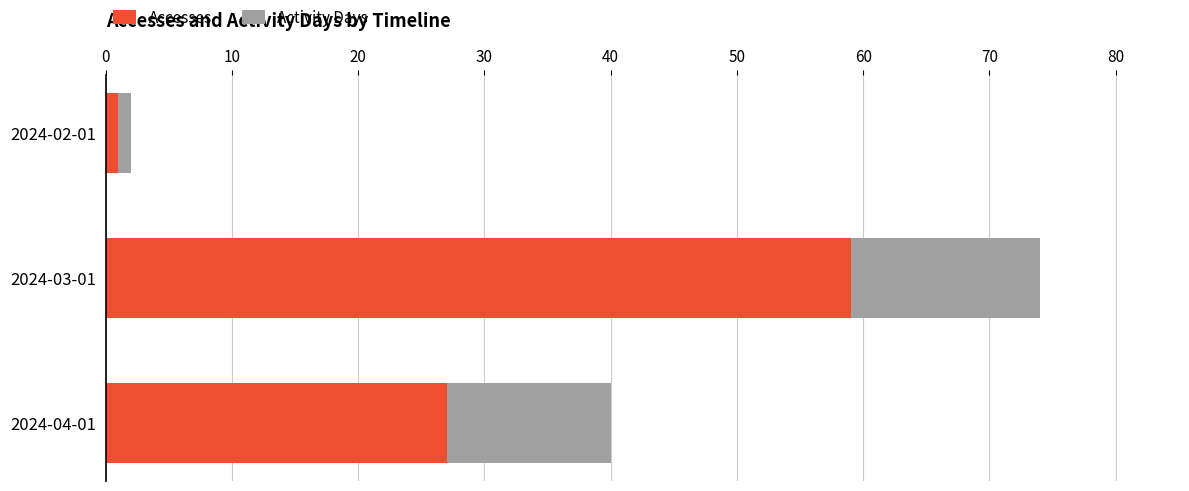

Rank the categories by Accesses value from lowest to highest.

2024-02-01, 2024-04-01, 2024-03-01